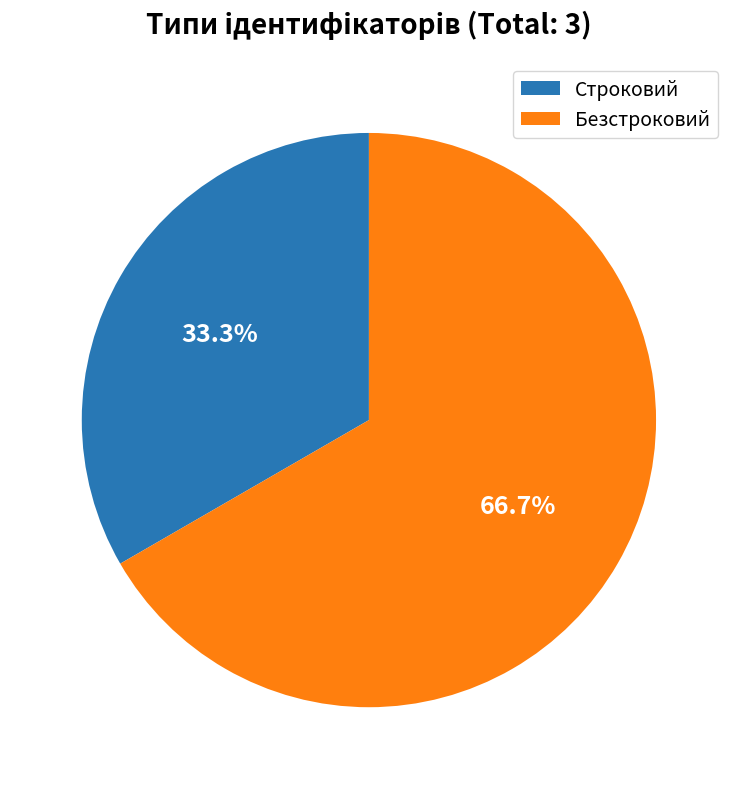

Is the sum of Строковий and Безстроковий greater than half?

Yes